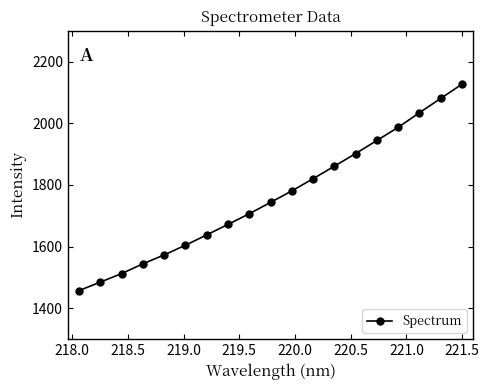

What is the value of the 16th point from the left?

1986.8